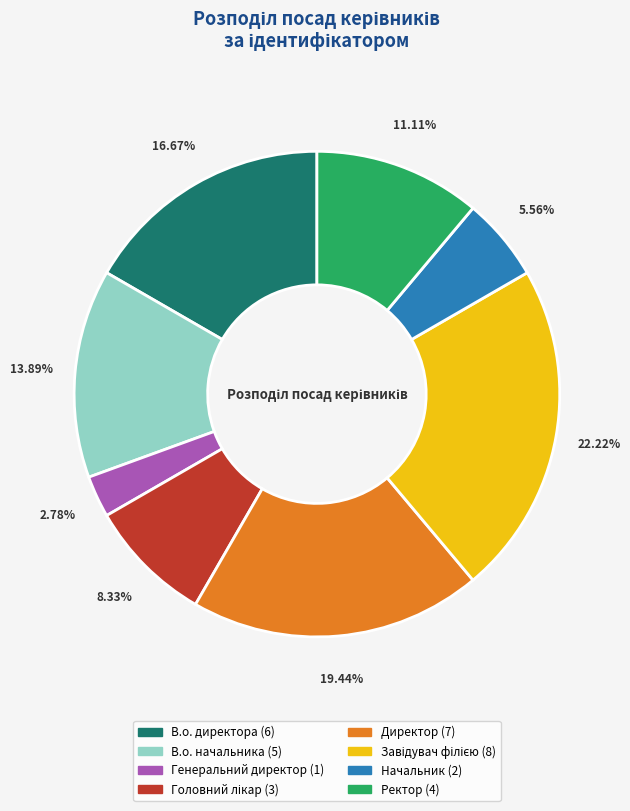

Count the number of slices in the pie.

8